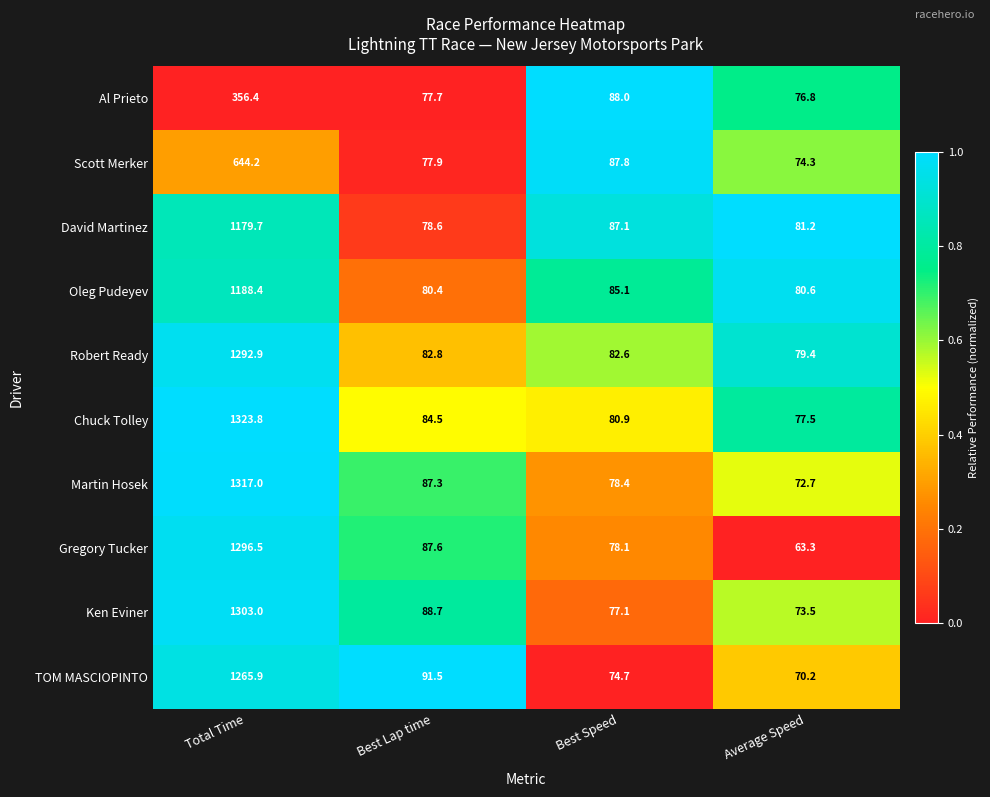

What is the highest value of the TOM MASCIOPINTO series?

1265.9